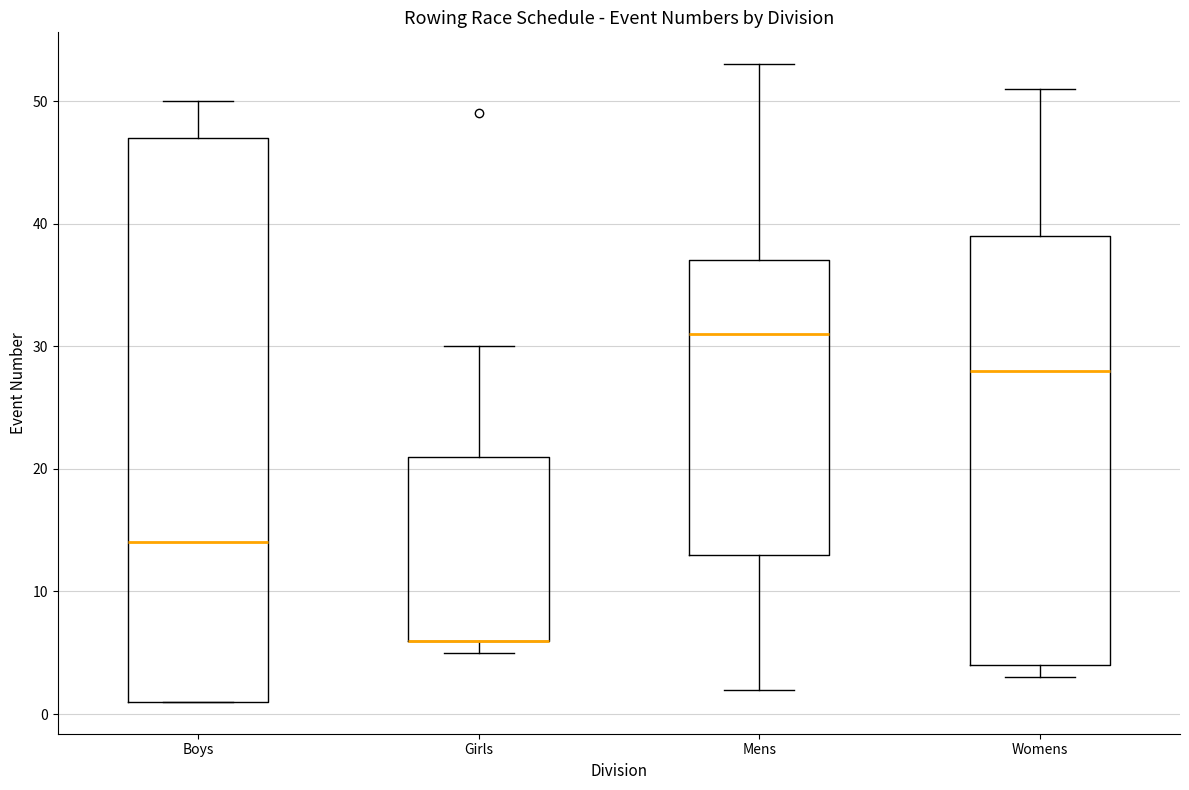

Reading left to right, read every box against the y-axis: the position of its median line, the range the box covers, and the ends of its whiskers. The values are not printed on the chart, so give them approximately, as read against the axis.

Boys: median 14, box 1 to 47, whiskers 1 to 50
Girls: median 6 (drawn on the box's lower edge), box 6 to 21, whiskers 5 to 30
Mens: median 31, box 13 to 37, whiskers 2 to 53
Womens: median 28, box 4 to 39, whiskers 3 to 51